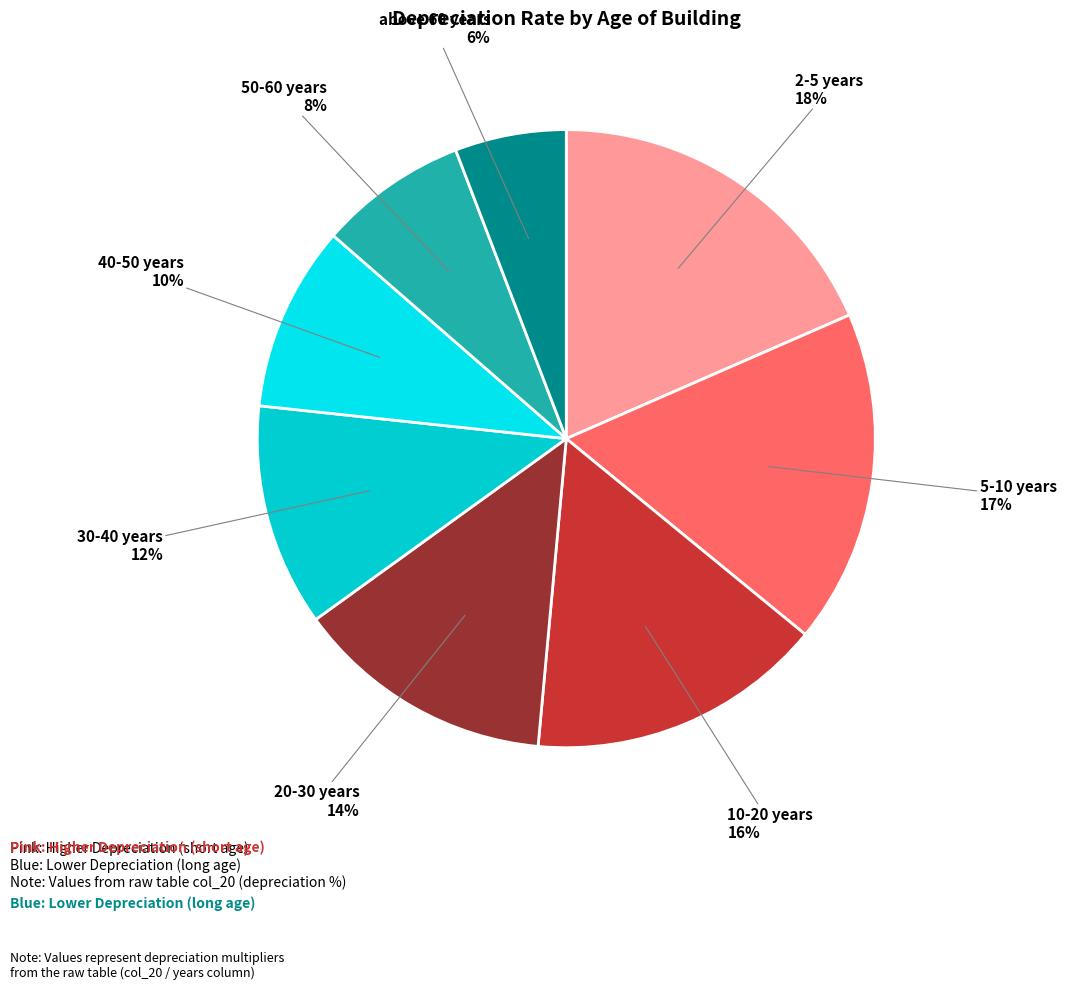

Which has a higher value, 30-40 years or 10-20 years?

10-20 years